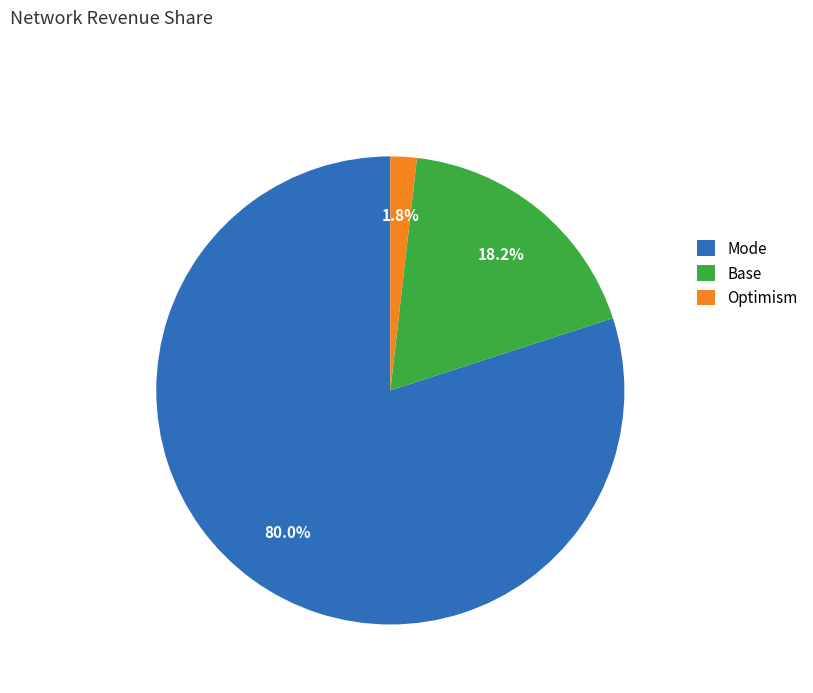

Between Base and Mode, which is larger?

Mode